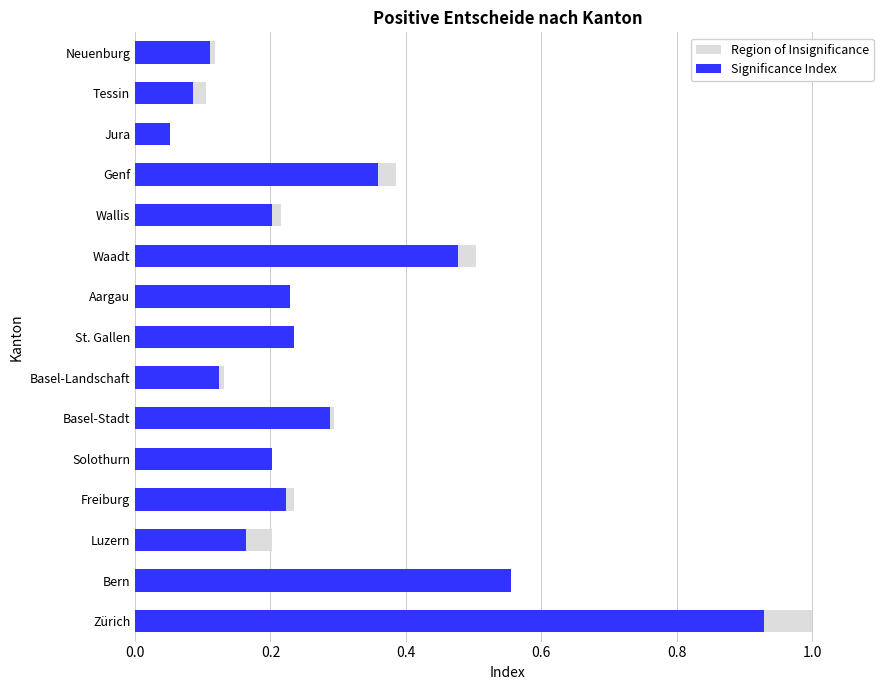

What is the average value of the Significance Index series?

0.3